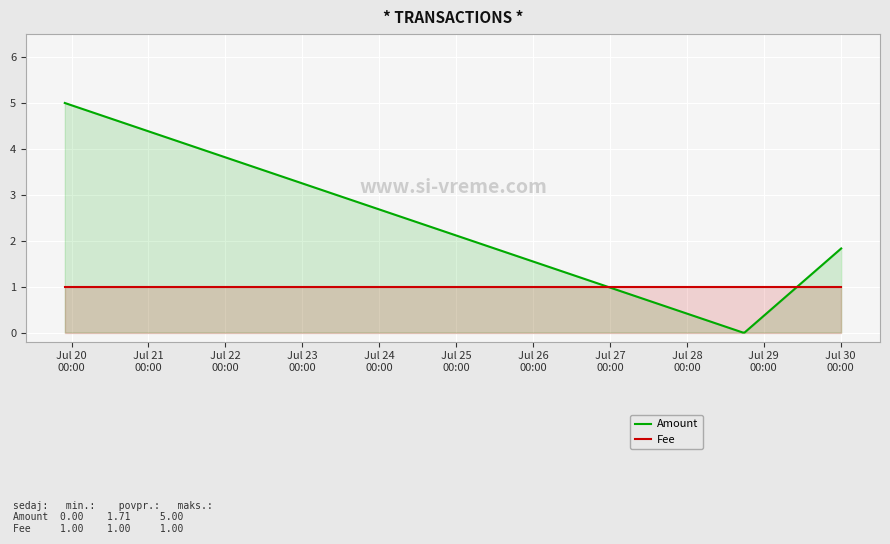

Rank the series by their average value, from highest to lowest.

Amount, Fee